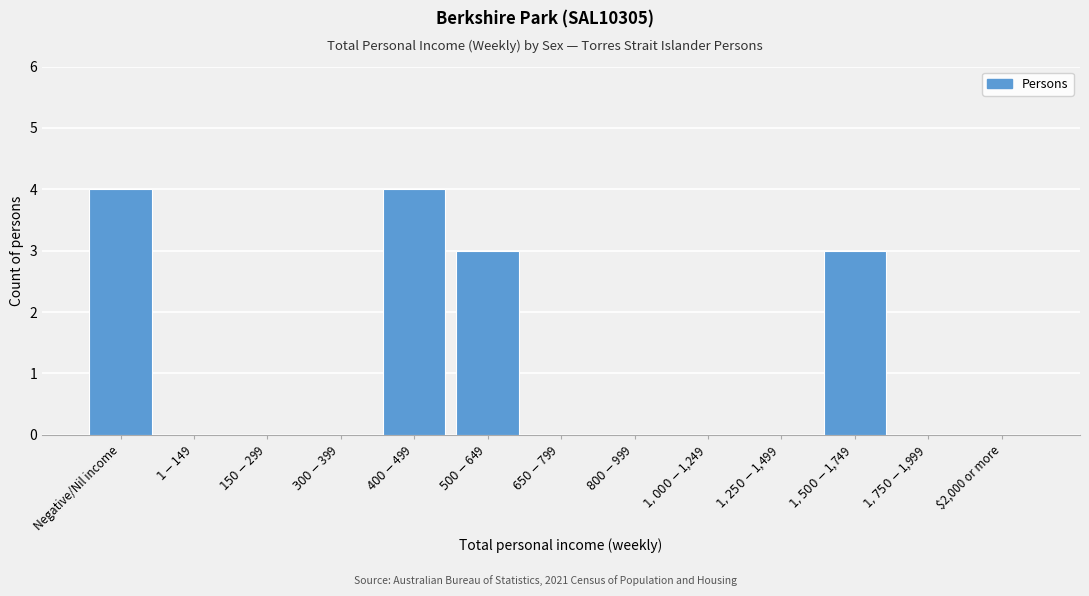

What is the sum of all values?

14